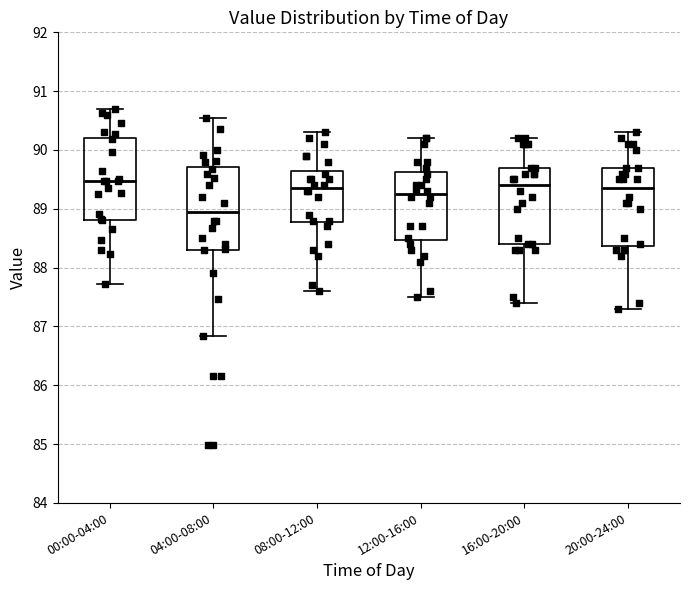

Reading left to right, read every box against the y-axis: the position of its median line, the range the box covers, and the ends of its whiskers. The values are not printed on the chart, so give them approximately, as read against the axis.

00:00-04:00: median 89.5, box 88.8 to 90.2, whiskers 87.7 to 90.7
04:00-08:00: median 89.0, box 88.3 to 89.7, whiskers 86.8 to 90.5
08:00-12:00: median 89.4, box 88.8 to 89.7, whiskers 87.6 to 90.3
12:00-16:00: median 89.3, box 88.5 to 89.6, whiskers 87.5 to 90.2
16:00-20:00: median 89.4, box 88.4 to 89.7, whiskers 87.4 to 90.2
20:00-24:00: median 89.4, box 88.4 to 89.7, whiskers 87.3 to 90.3